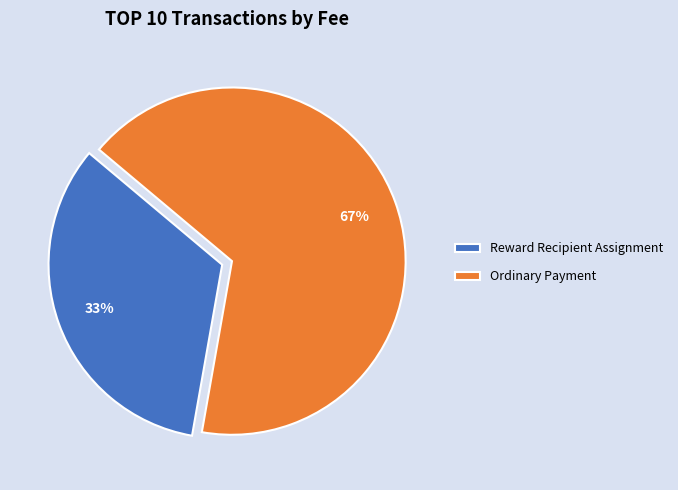

To the nearest percent, what percentage of the pie is Reward Recipient Assignment?

33%